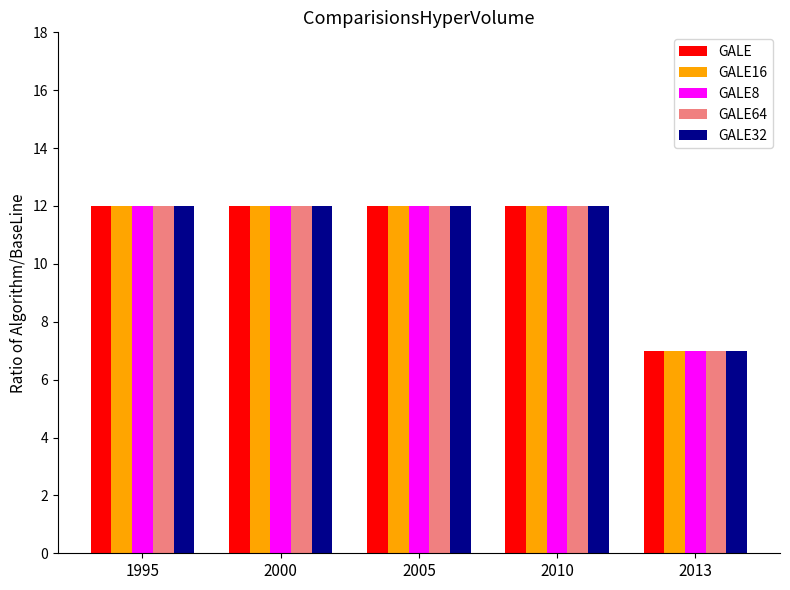

Count the GALE values in the range 12 to 13.

4